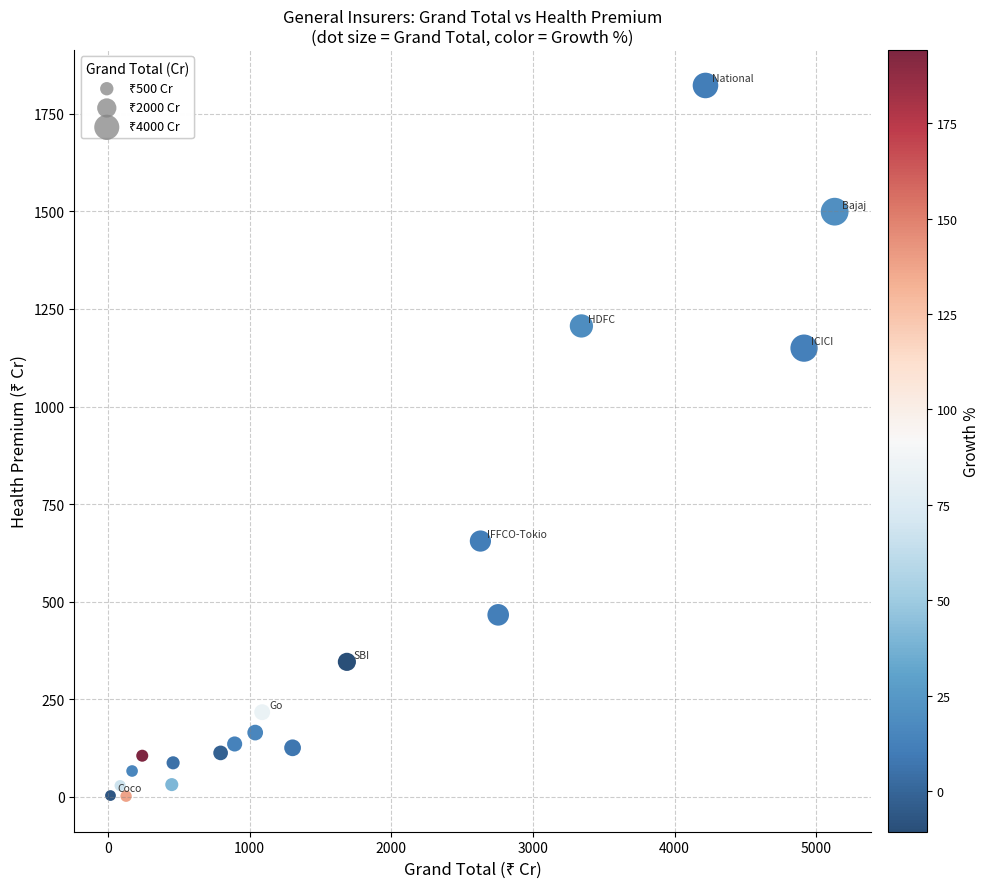

What is the range of X values (max minus min)?

5114.3